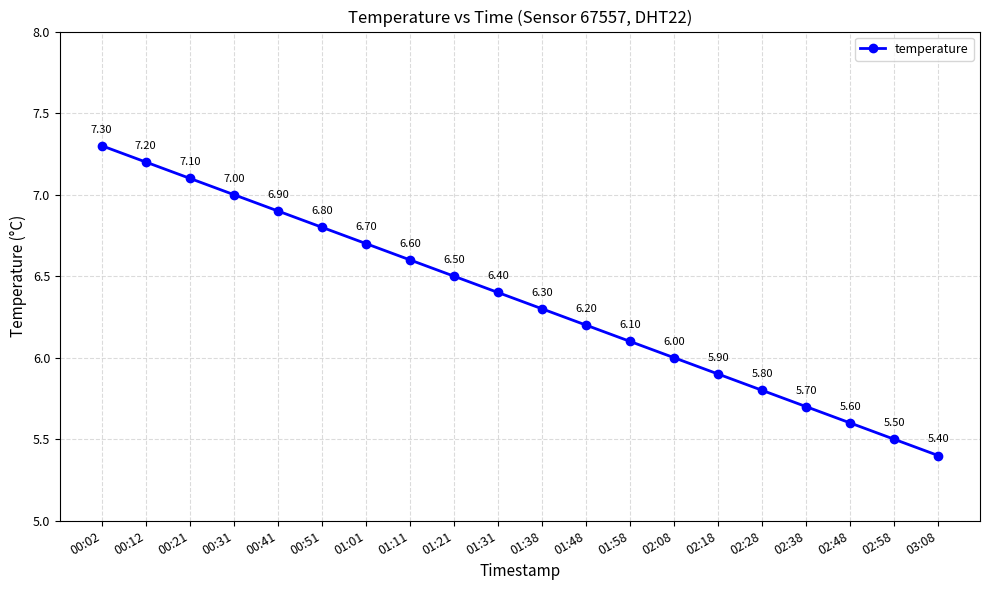

True or false: the data shows 7.3 at 00:02.

True